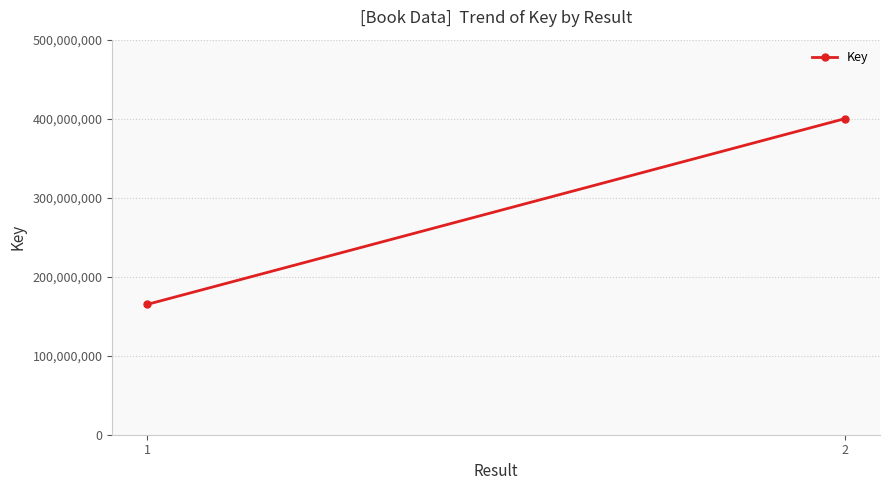

The chart shows a value of 164918787 at 1. True or false?

True